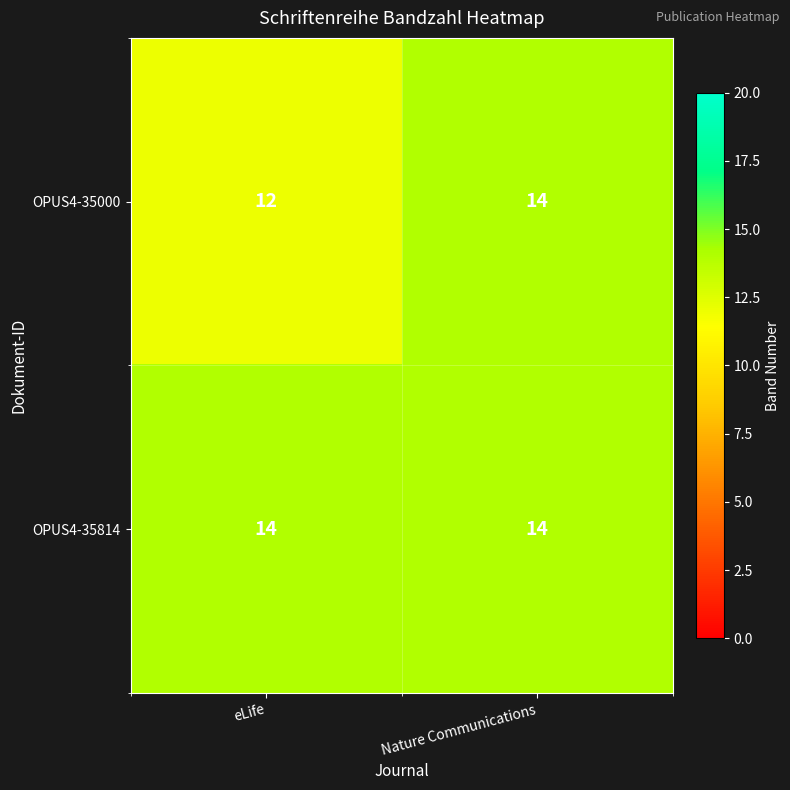

Which label corresponds to the smallest value in the chart?

eLife